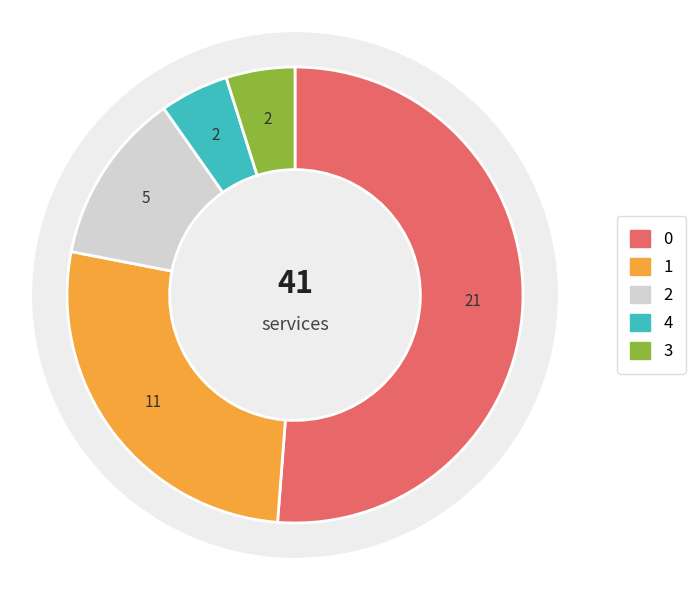

The 2 slice represents 5% of the pie. True or false?

False